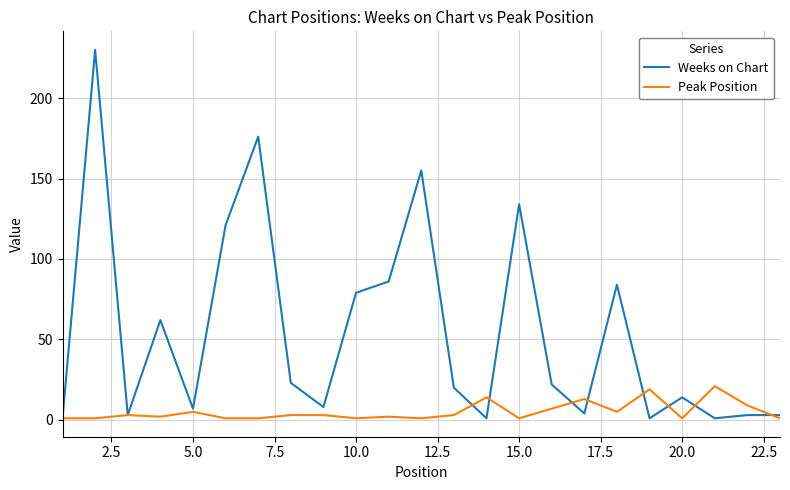

Which series has the largest total across all categories?

Weeks on Chart